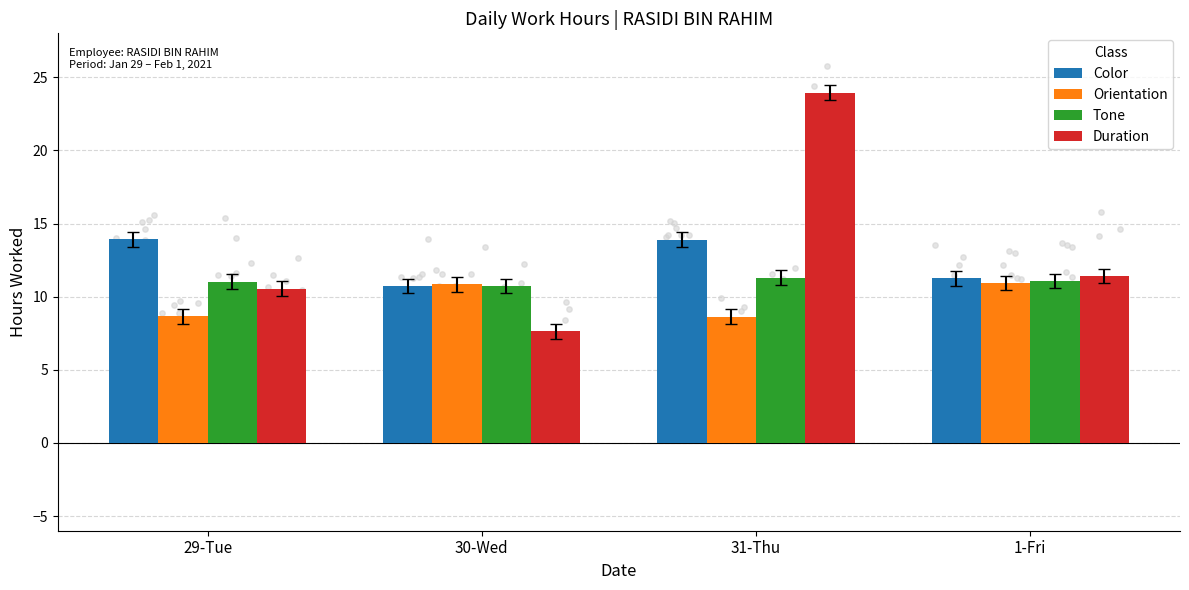

What are all the series names shown in the legend?

Color, Orientation, Tone, Duration